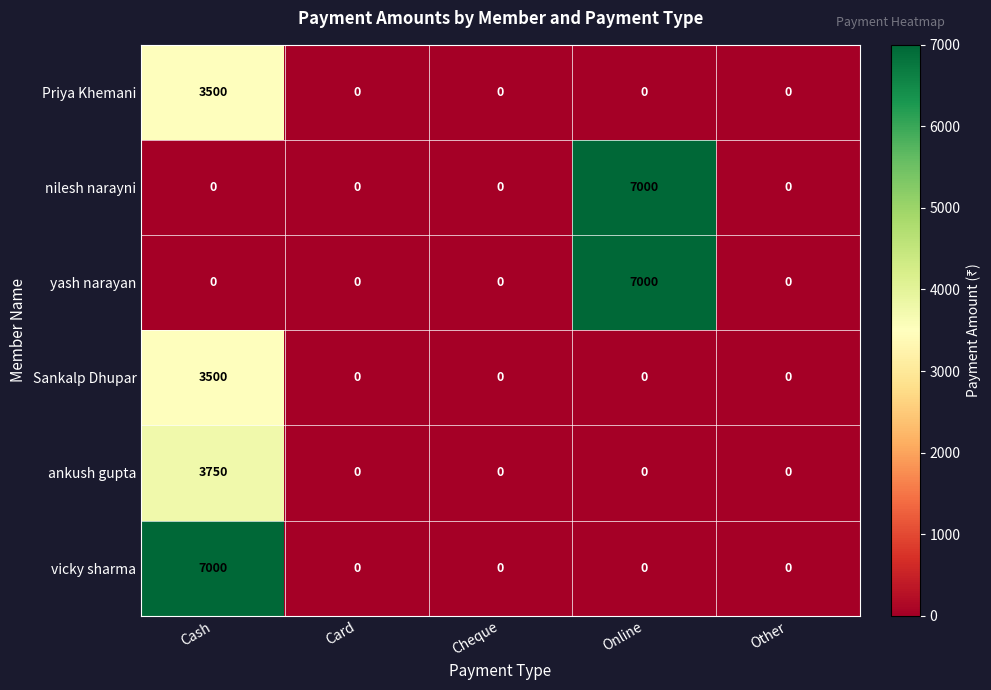

What is the highest value of the ankush gupta series?

3750